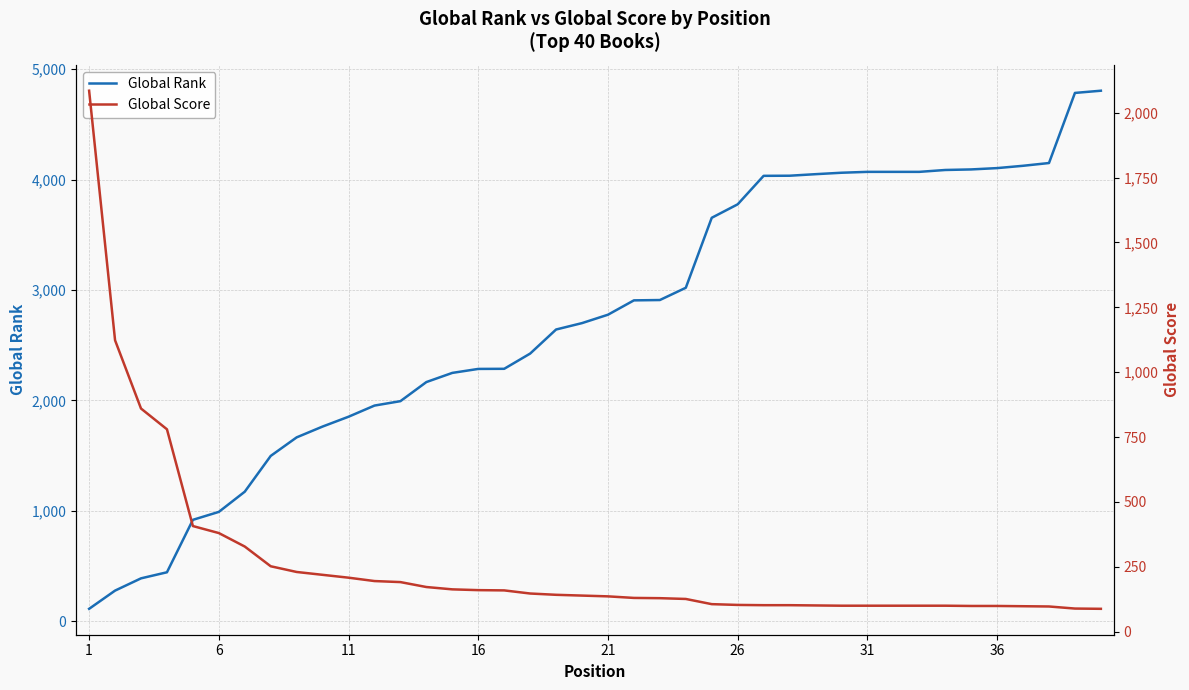

The value of Global Rank at 36 is 6314. True or false?

False